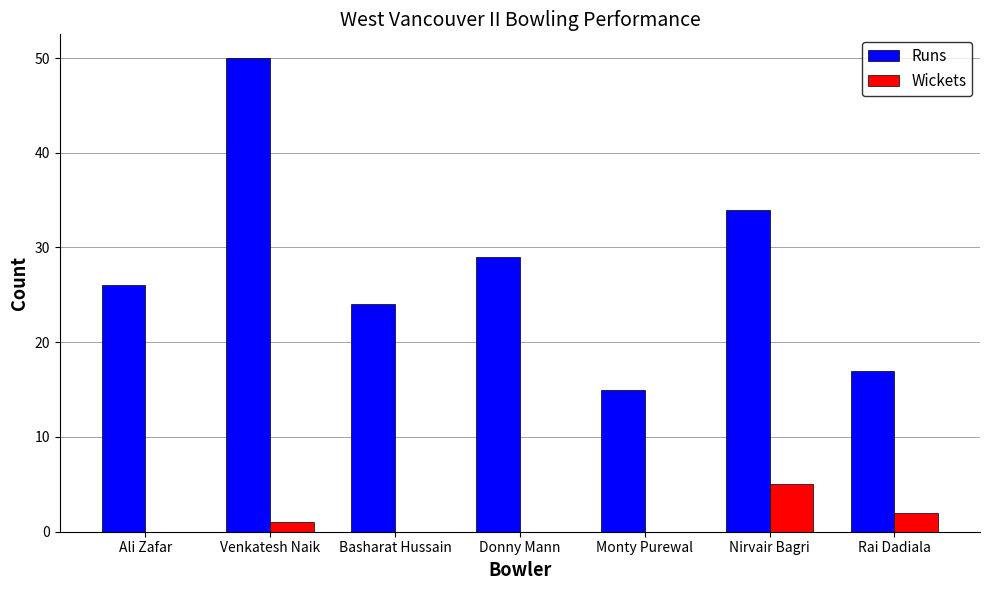

Between Ali Zafar and Rai Dadiala, which series saw the biggest shift?

Runs